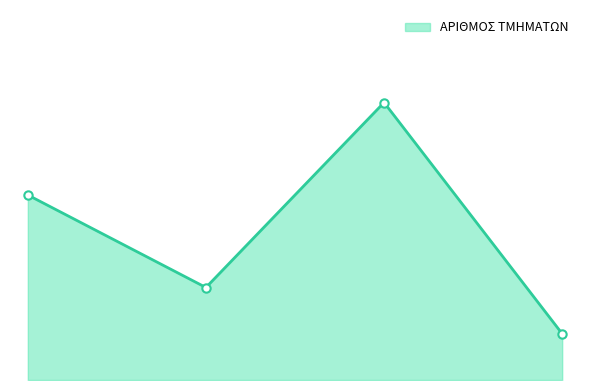

How many interior local peaks (higher than both neighbors) does the data have?

1